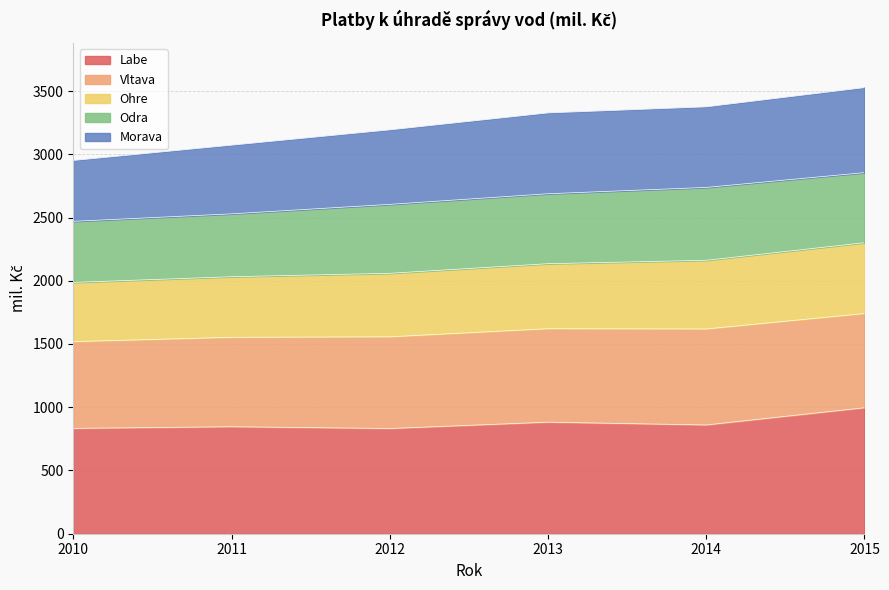

Count the number of categories in the chart.

6